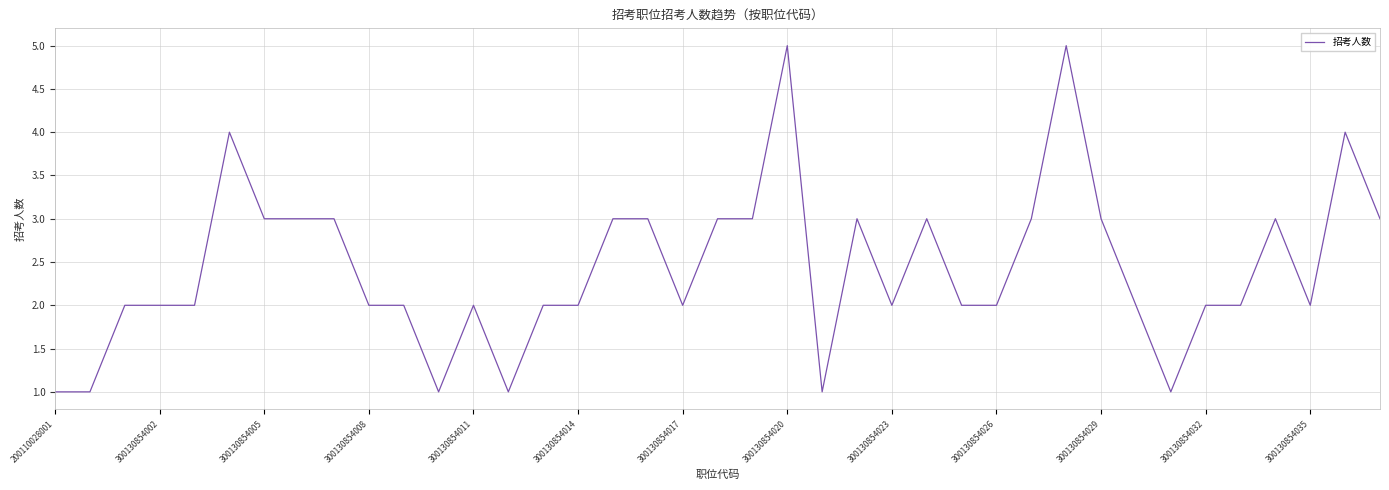

Does the chart display data point markers on the line(s)?

No